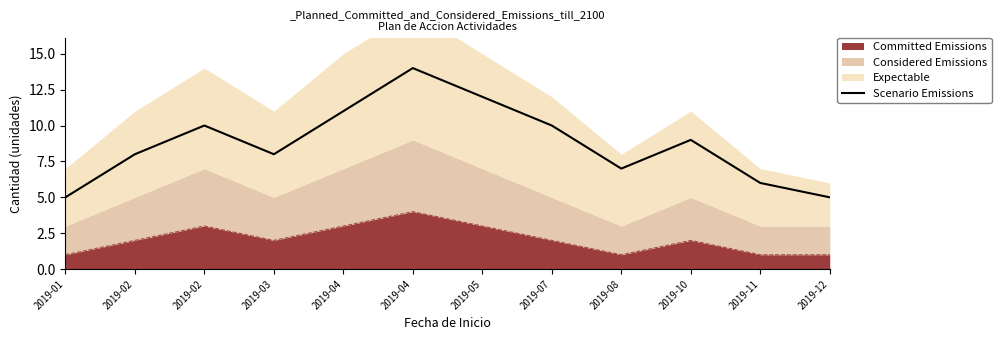

List the labels in order of value, largest first.

2019-04, 2019-05, 2019-04, 2019-02, 2019-07, 2019-10, 2019-02, 2019-03, 2019-08, 2019-11, 2019-01, 2019-12